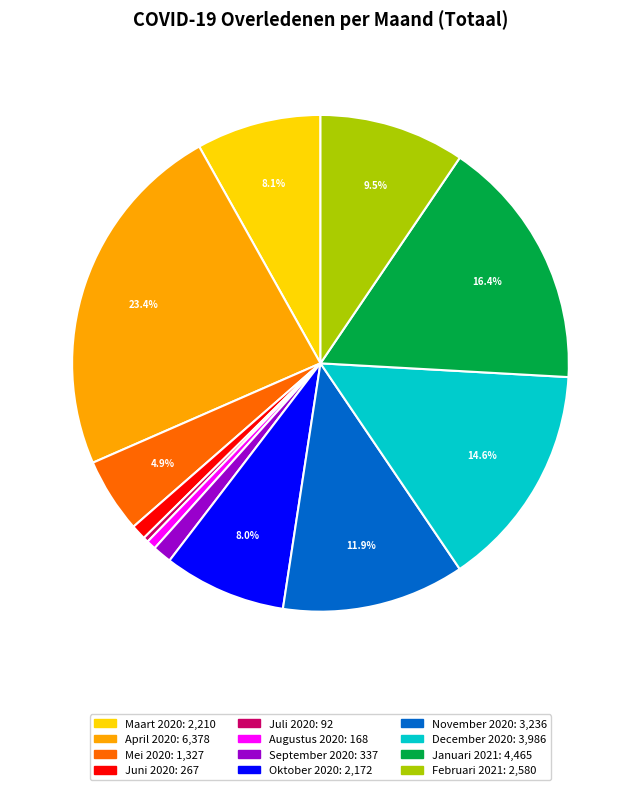

Between Augustus 2020 and Januari 2021, which is larger?

Januari 2021